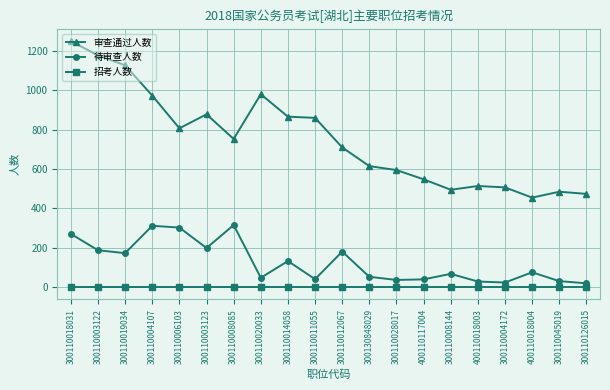

Is it true that 招考人数 equals 1 at 400110018003?

True